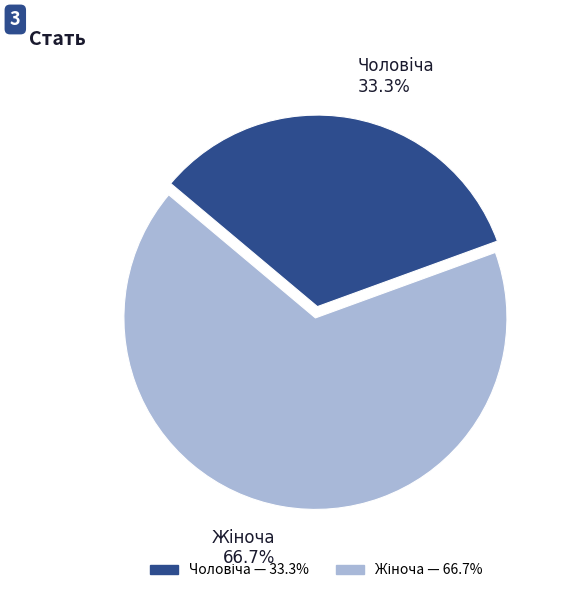

Is there any slice that represents more than half of the pie?

Yes